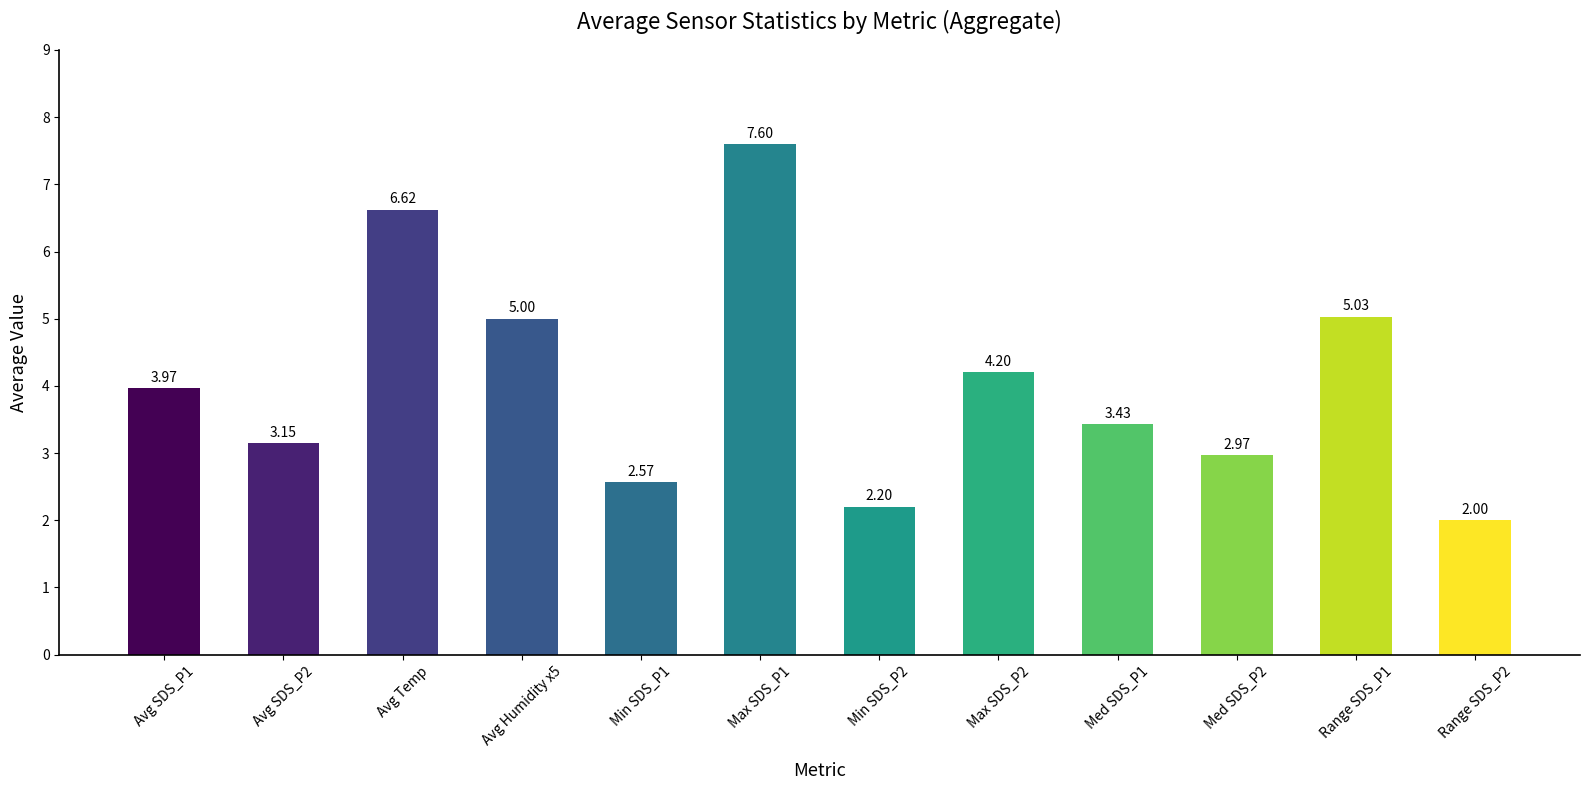

What is the ratio of the value at Min SDS_P2 to the value at Avg SDS_P1?

0.6